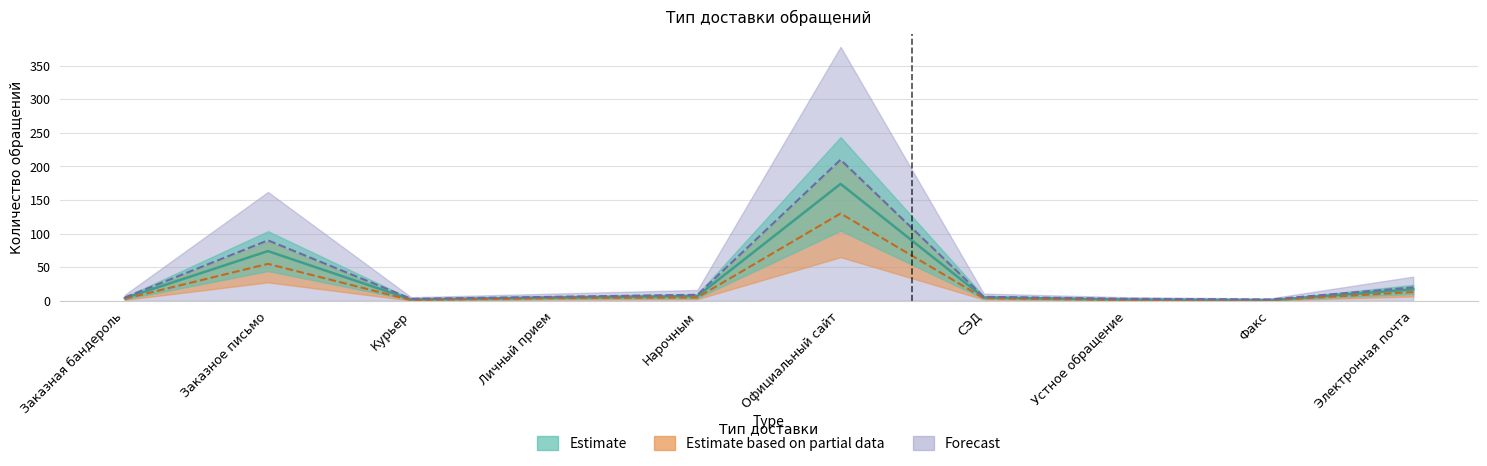

Which label corresponds to the largest value in the chart?

Официальный сайт